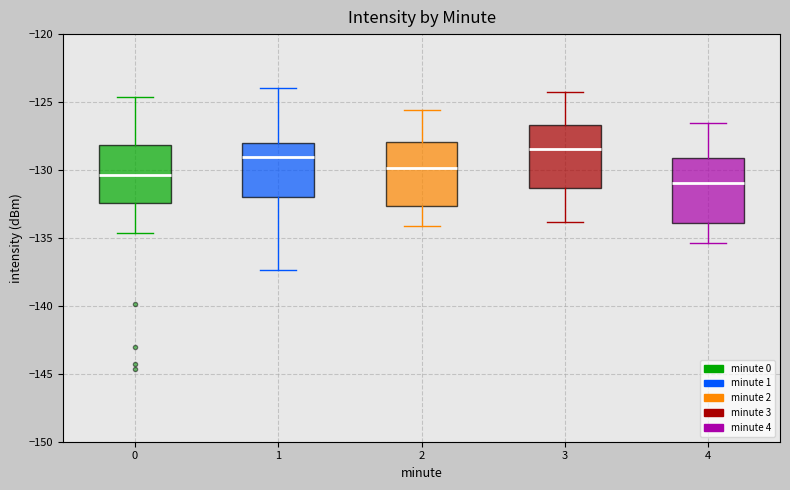

Where is the lower edge of the box at x = 3 on the y-axis? The values are not printed on the chart, so give them approximately, as read against the axis.

-131.5